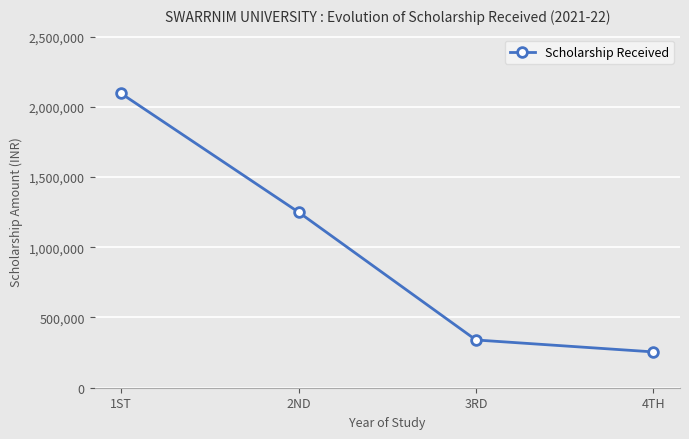

What is the difference between the values at 1ST and 4TH?

1840000